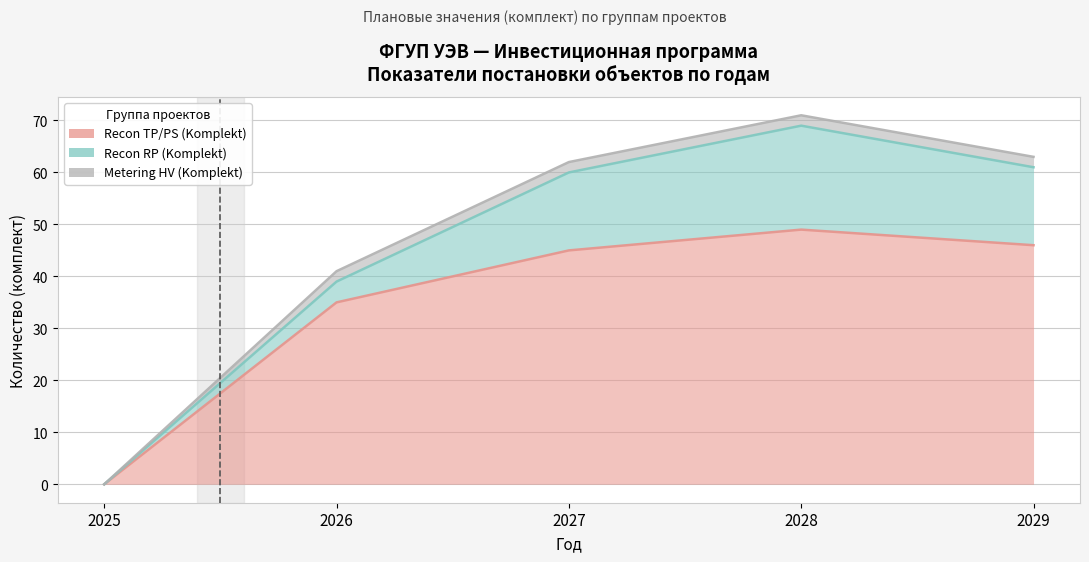

Read the Metering HV (Komplekt) value at 2029.

2